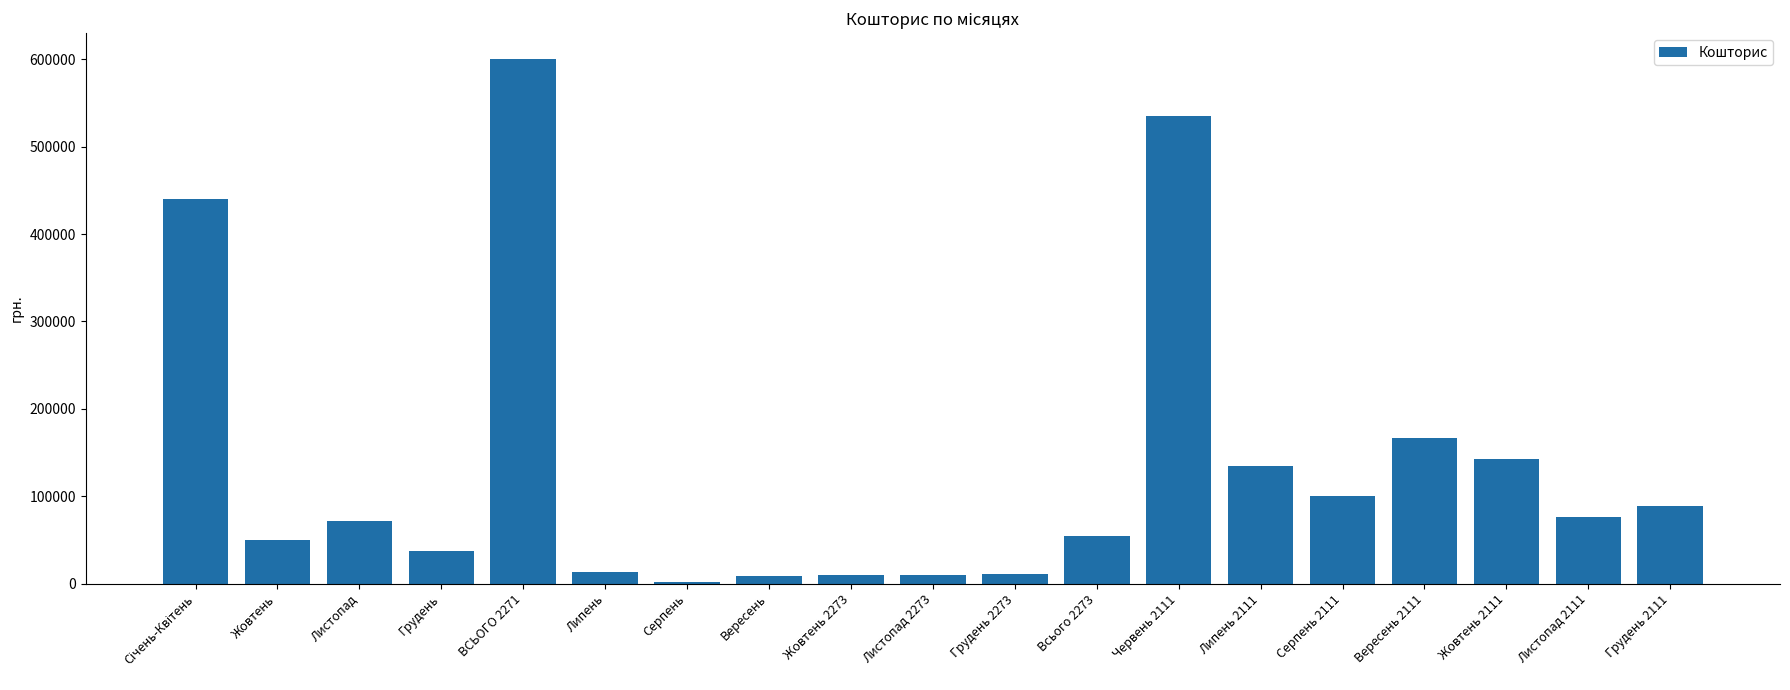

Read the value at Листопад.

72100.0